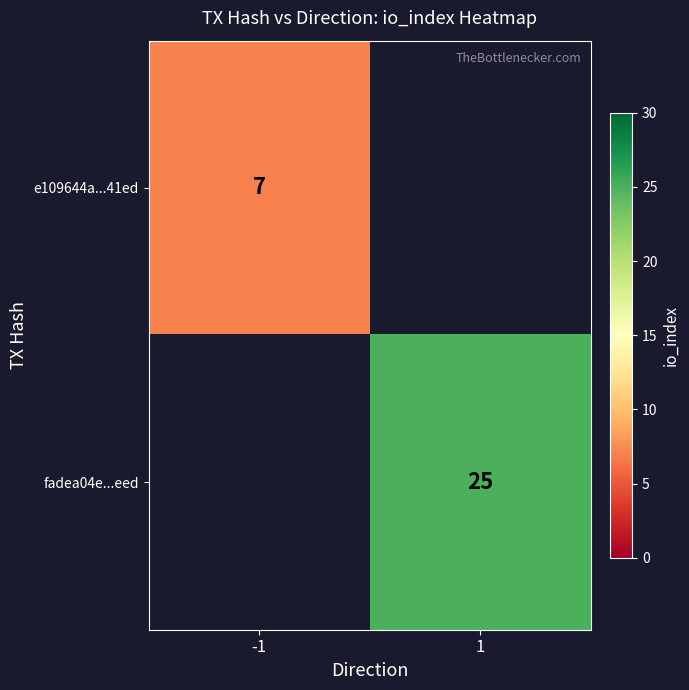

True or false: e109644a...41ed has a value of 3 at -1.

False